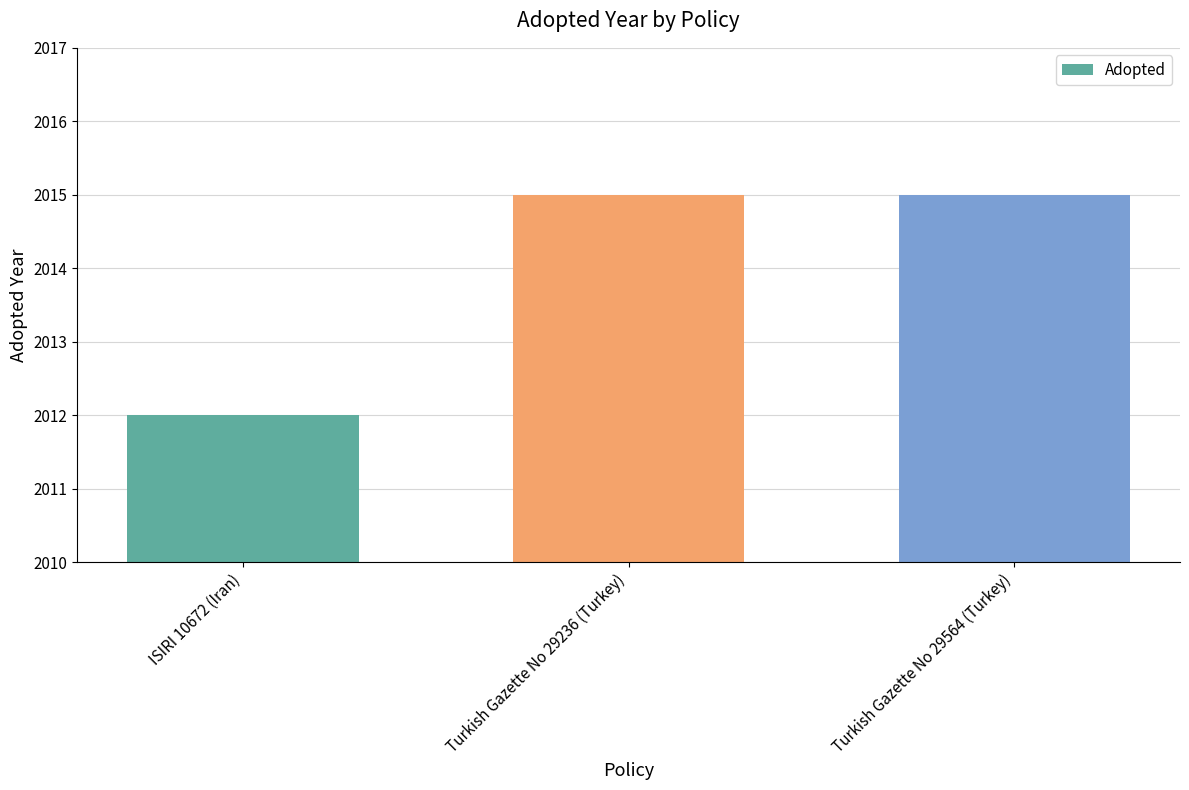

Reading right to left, list all the values displayed in this chart.

2015	2015	2012